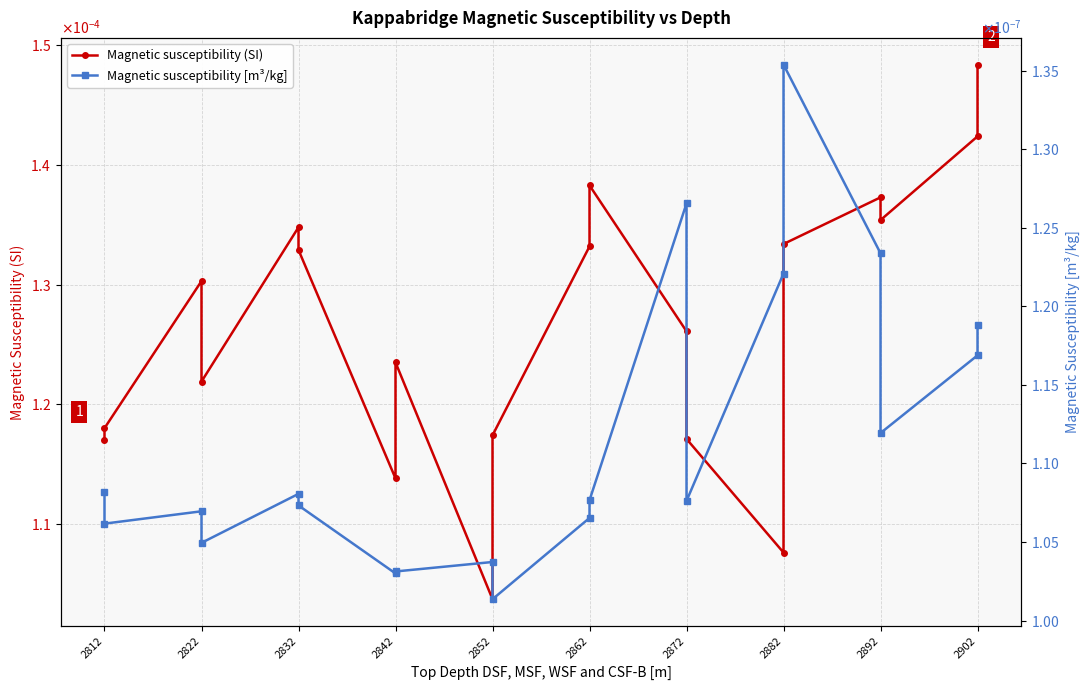

List the series in order of their overall mean, lowest first.

Magnetic susceptibility [m³/kg], Magnetic susceptibility (SI)